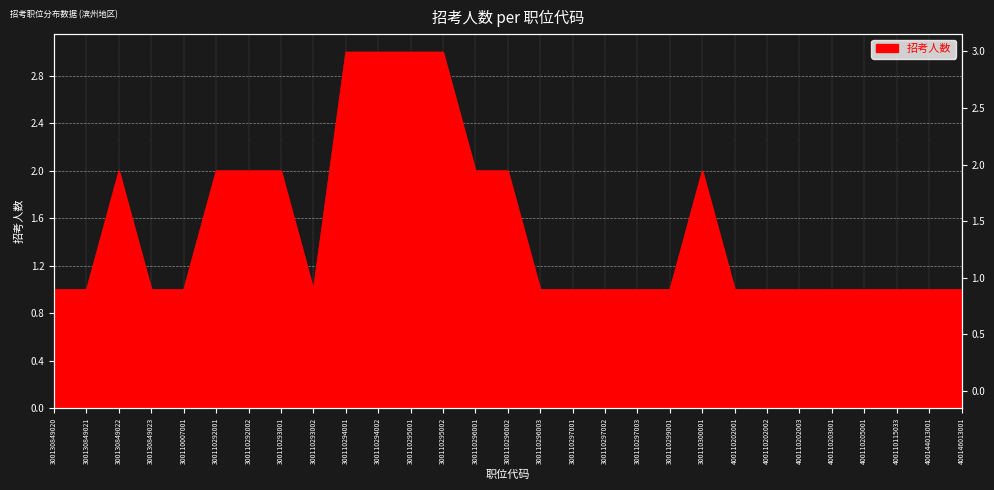

Which category has the highest value across all series?

300110294001